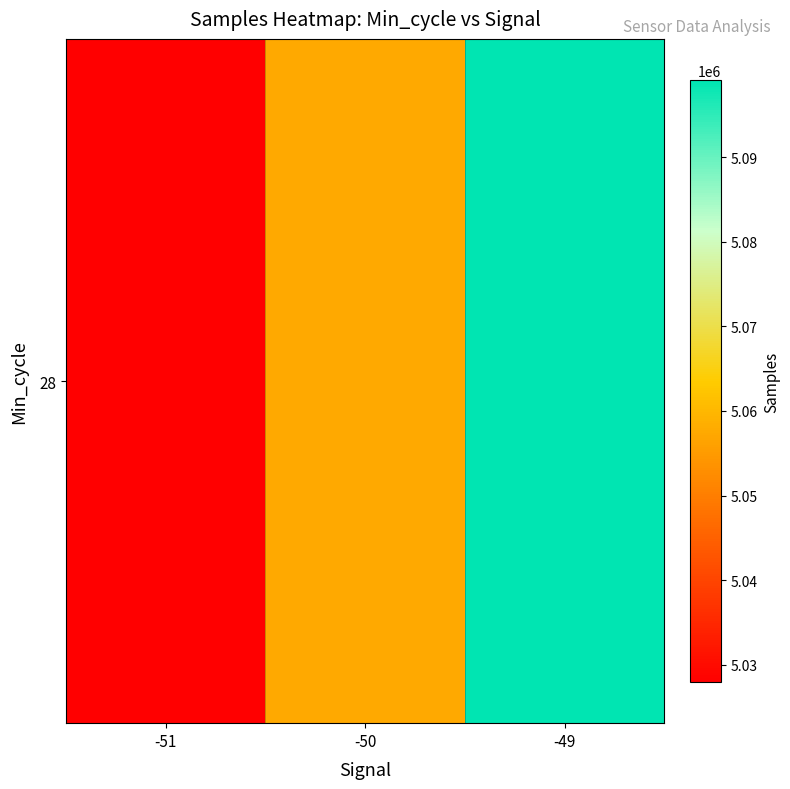

What is the difference between the values at -49 and -51?

71209.8